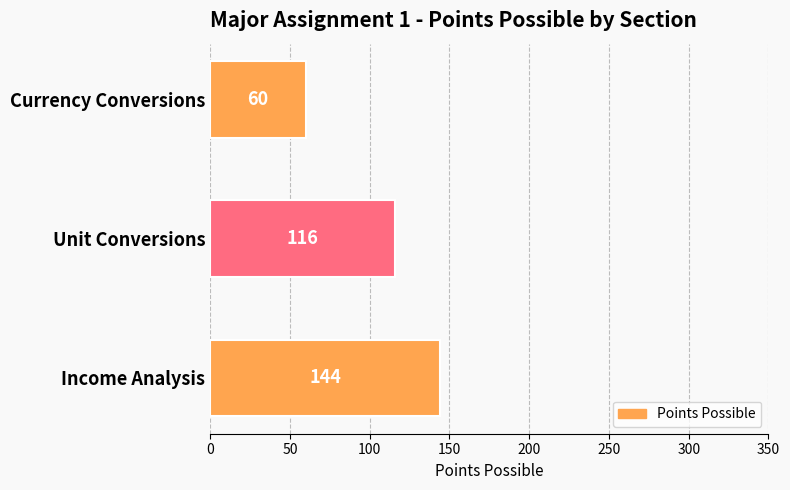

What is the greatest value displayed?

144